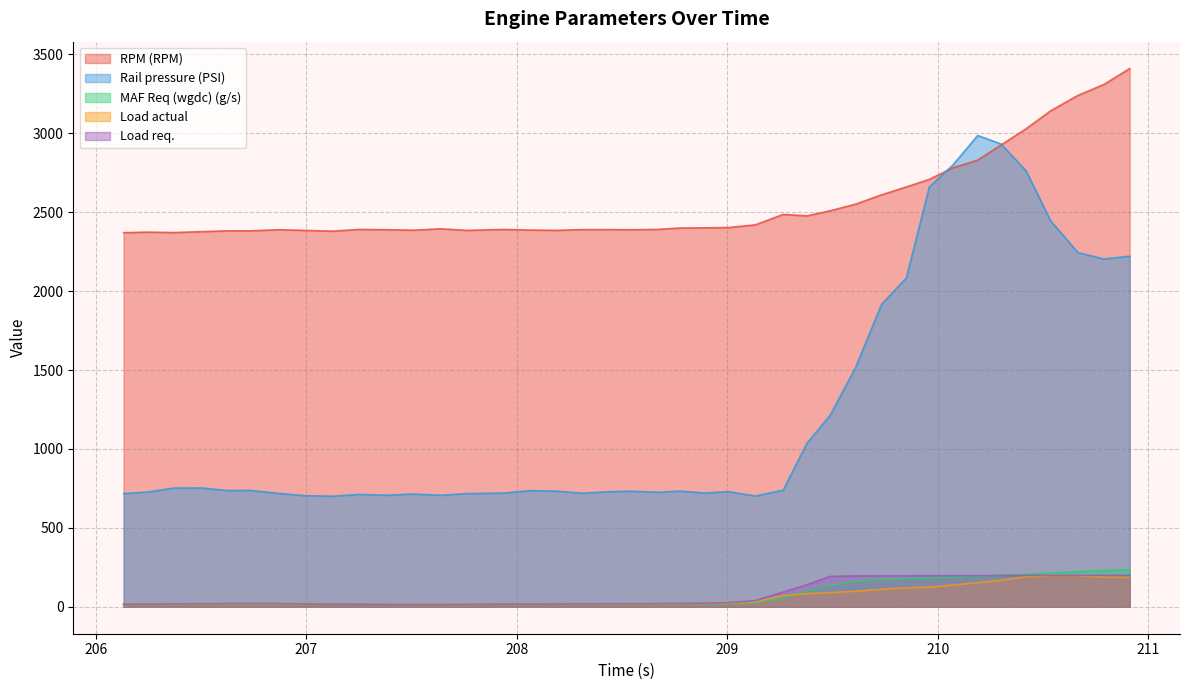

True or false: Rail pressure (PSI) and Load actual intersect in this chart.

False